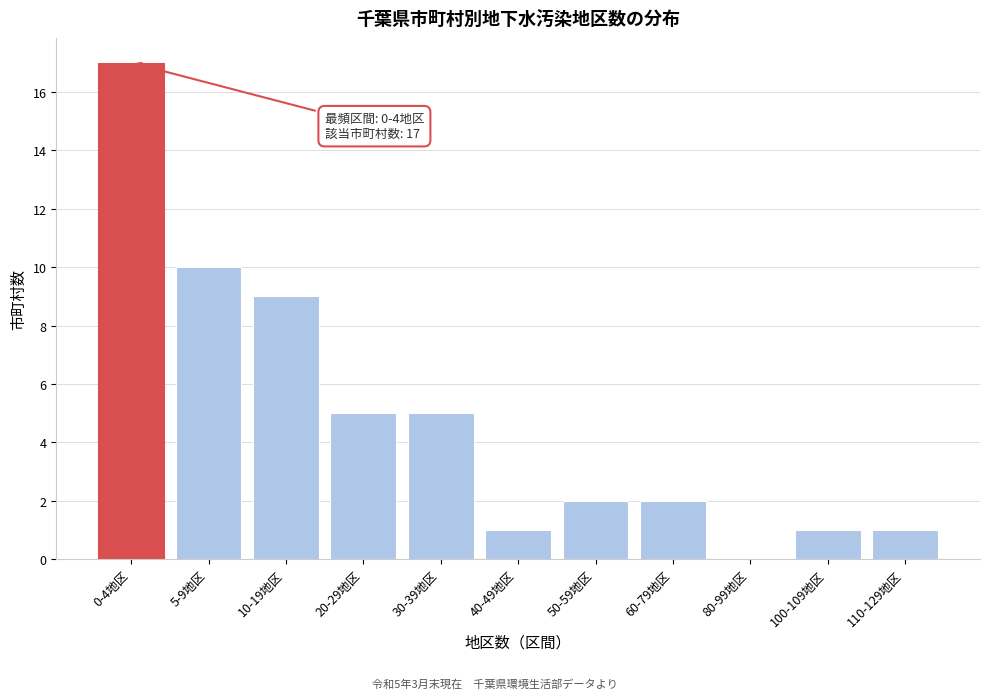

What is the sum of all values?

53